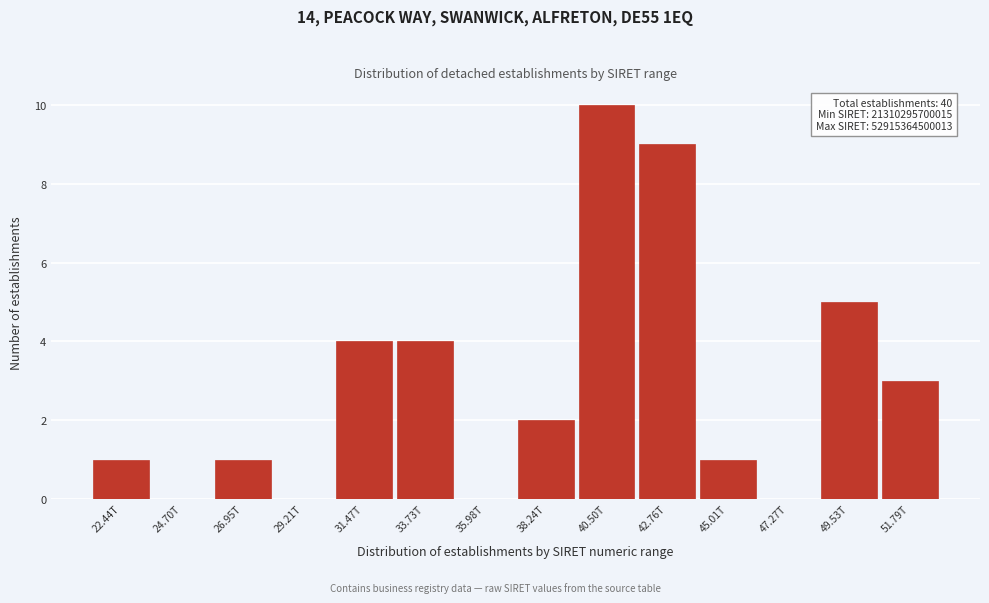

Reading right to left, transcribe all the data shown in this chart.

51.79T=3	49.53T=5	47.27T=0	45.01T=1	42.76T=9	40.50T=10	38.24T=2	35.98T=0	33.73T=4	31.47T=4	29.21T=0	26.95T=1	24.70T=0	22.44T=1